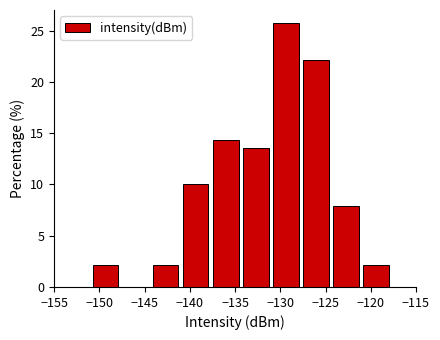

Reading left to right, transcribe this chart: for each bar, give the range it covers on the x-axis and its height. Neither the bar edges nor the heights are printed on the chart, so give them approximately, as read against the axes.

-151.0 to -147.5: 2.0
-147.5 to -144.5: 0
-144.5 to -141.0: 2.0
-141.0 to -137.5: 10.0
-137.5 to -134.5: 14.5
-134.5 to -131.0: 13.5
-131.0 to -127.5: 25.5
-127.5 to -124.5: 22.0
-124.5 to -121.0: 8.0
-121.0 to -117.5: 2.0